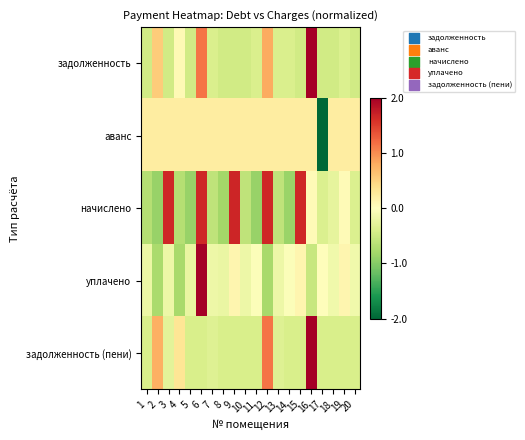

What is the maximum value shown in the chart?

4.2